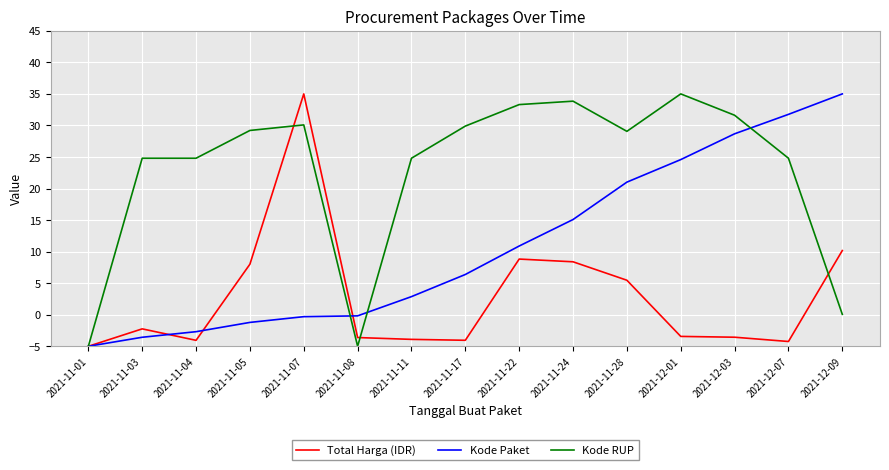

What is the spread (max minus min) of values at 2021-12-01?

38.4